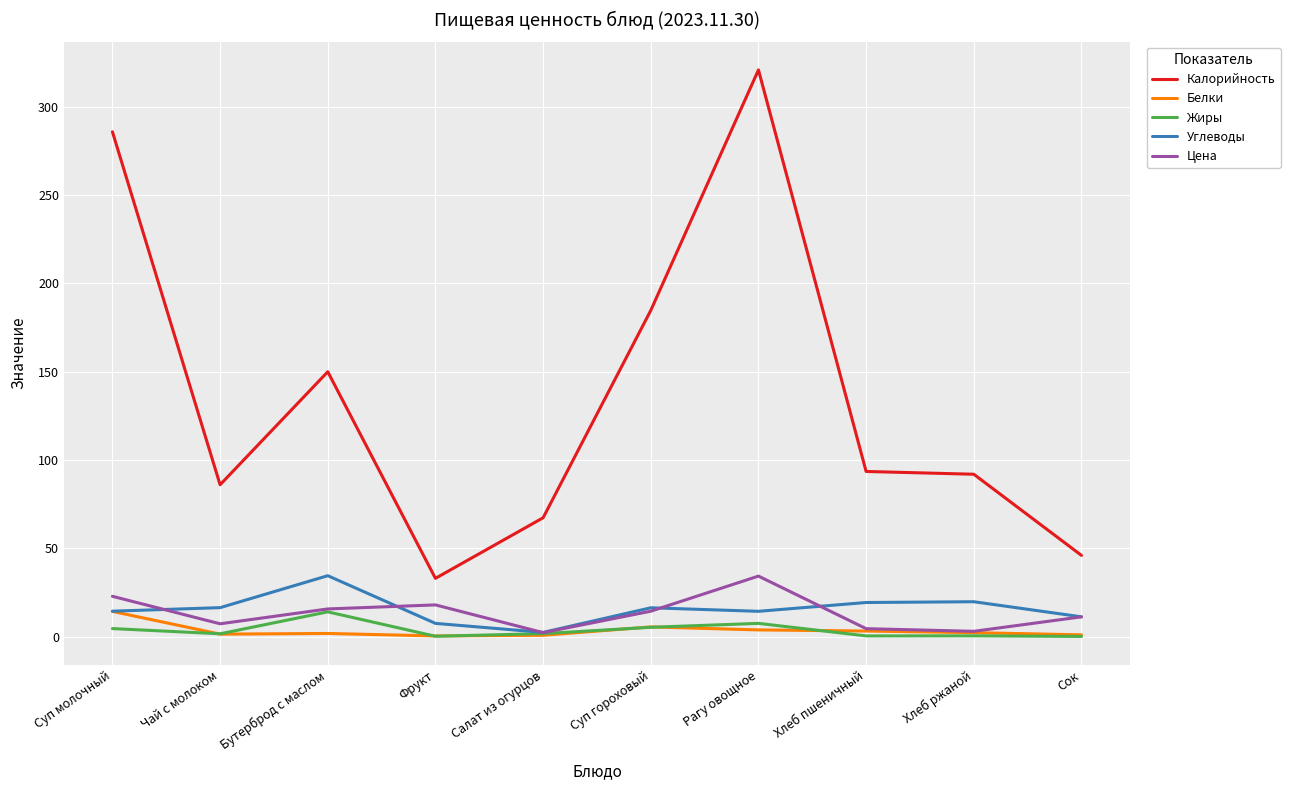

What is the total value across all series at Салат из огурцов?

74.4